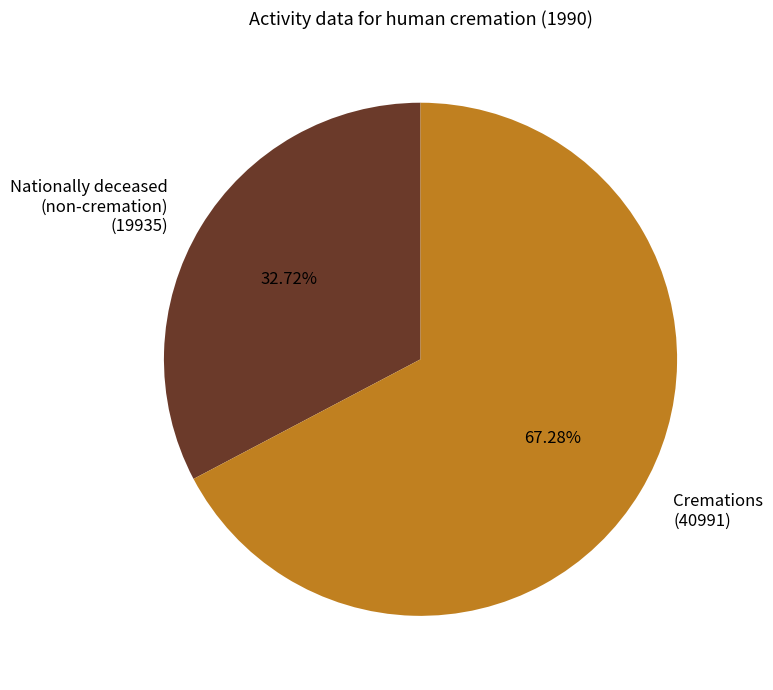

What is the largest slice in the pie chart?

Cremations (40991)